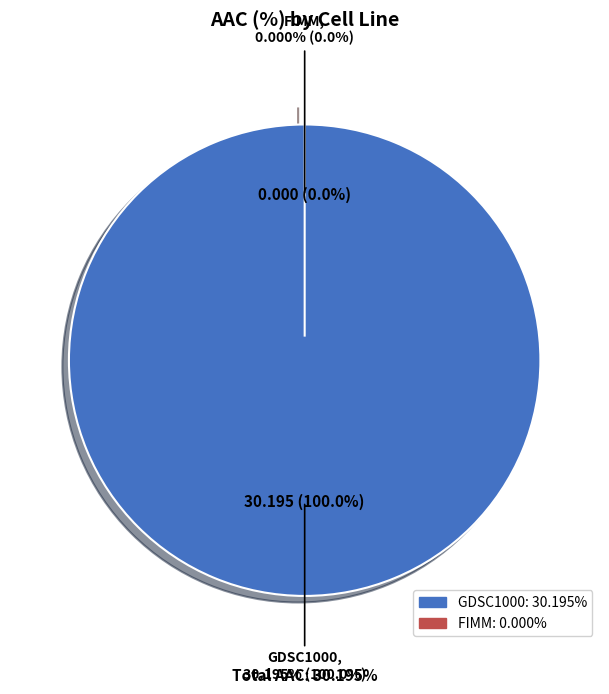

Rank the categories by value from lowest to highest.

FIMM, GDSC1000